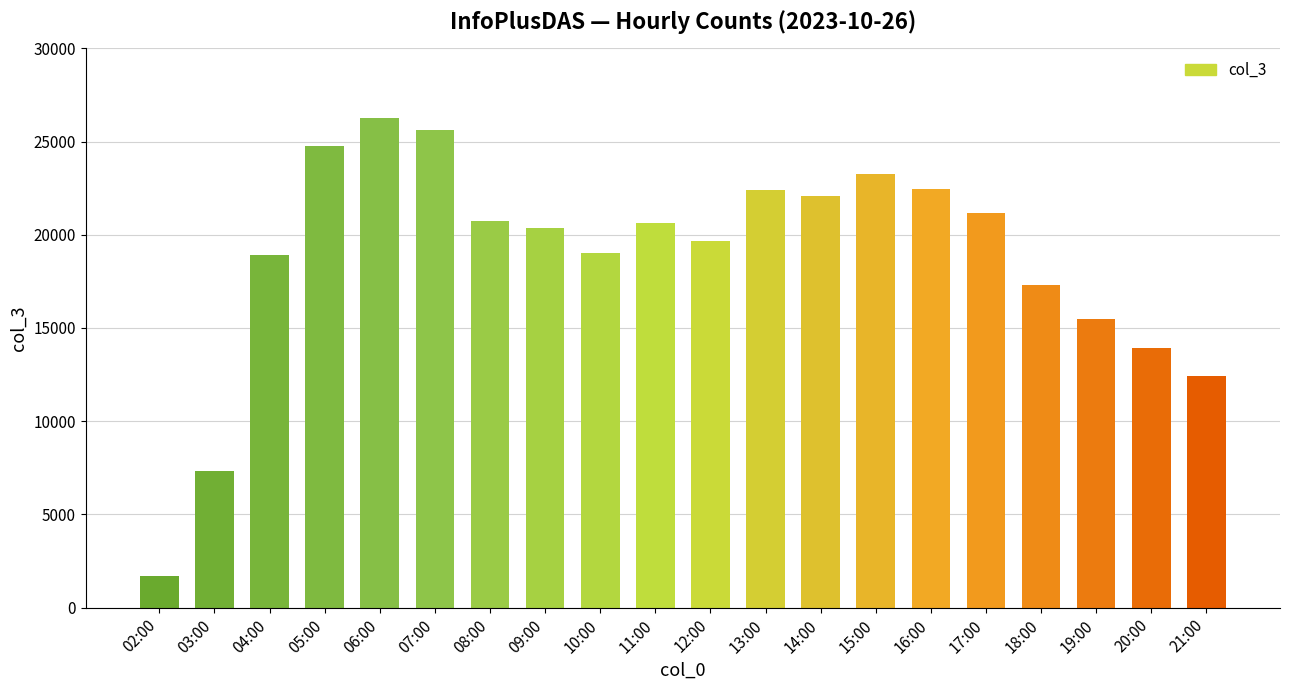

What is the difference between the values at 17:00 and 09:00?

805